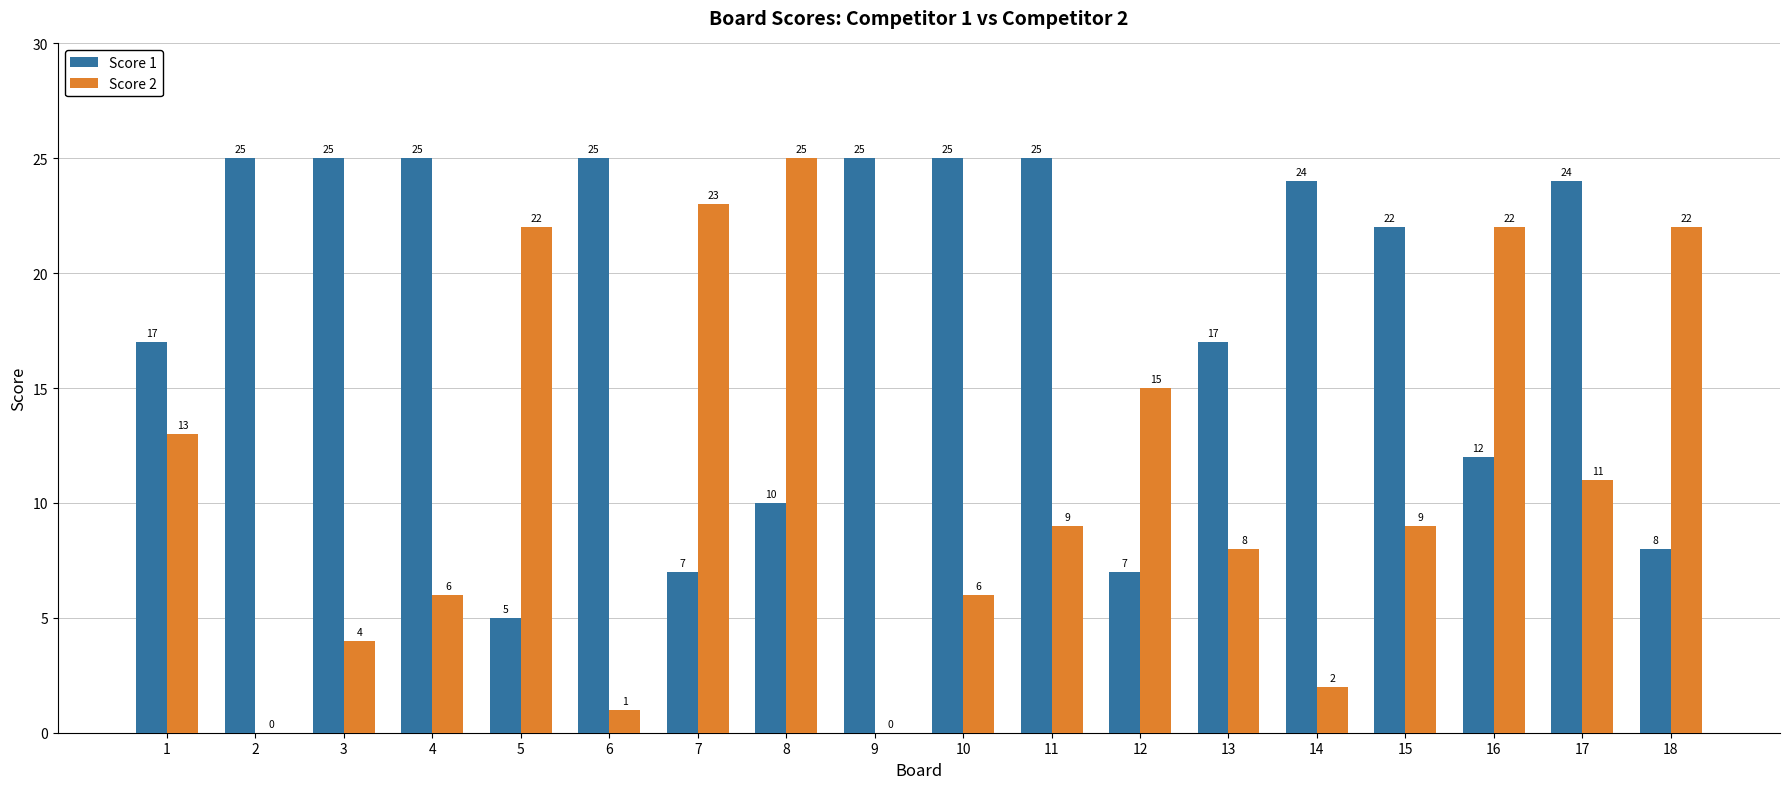

How many positive values does the Score 2 series have?

16